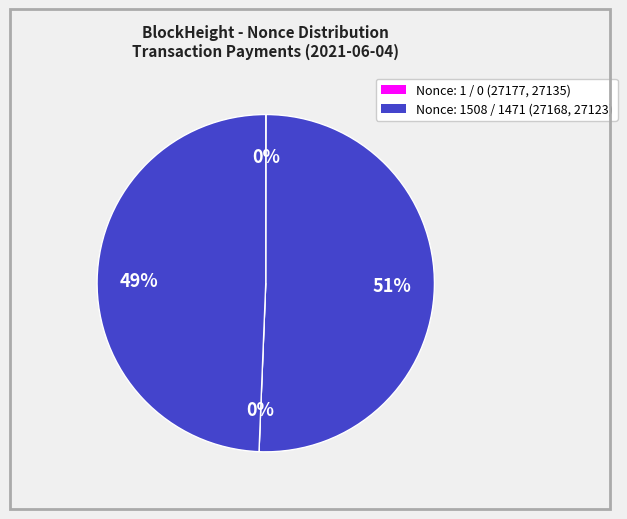

Which category has the biggest portion of the pie?

27168